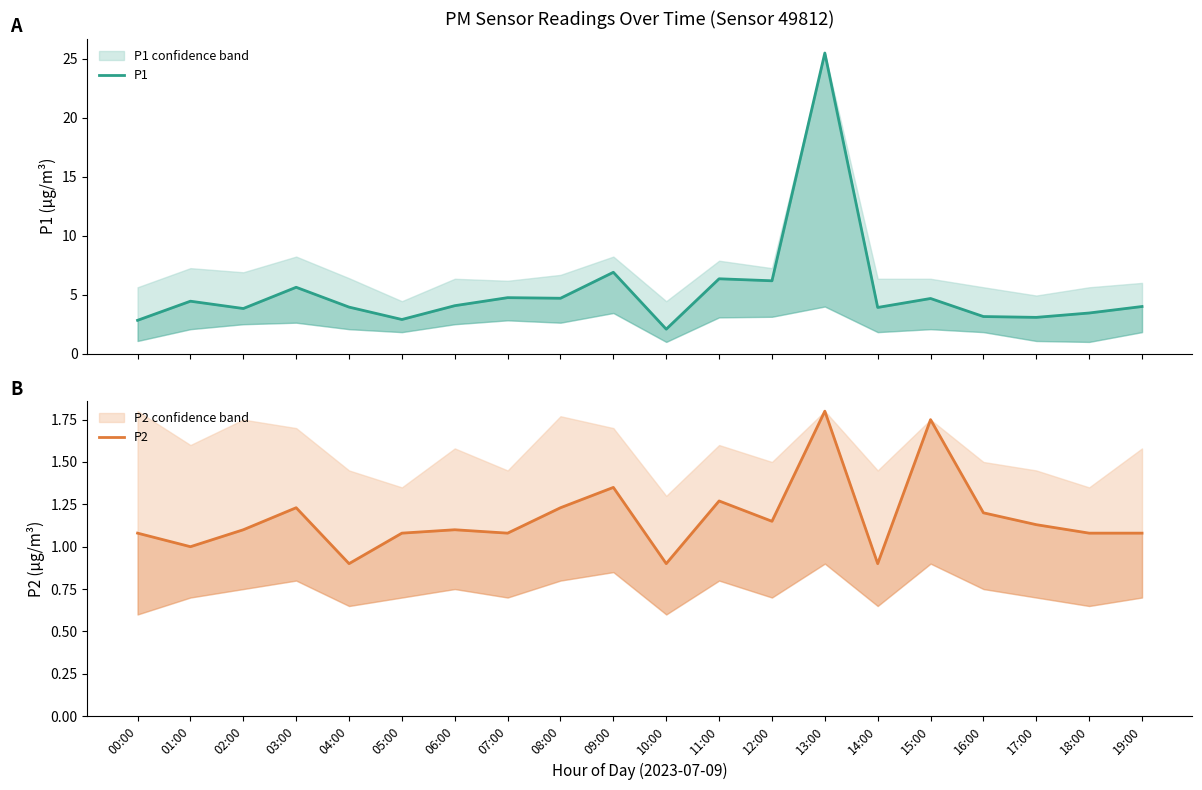

What is the value of the P1 point at the 19th from the left?

3.5